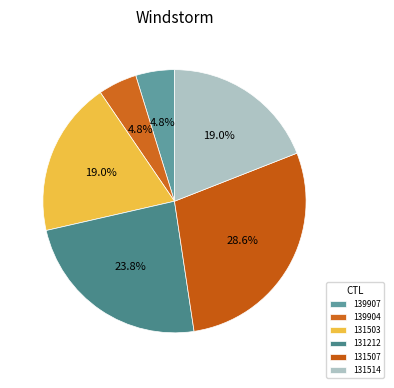

Between 131514 and 131507, which is larger?

131507